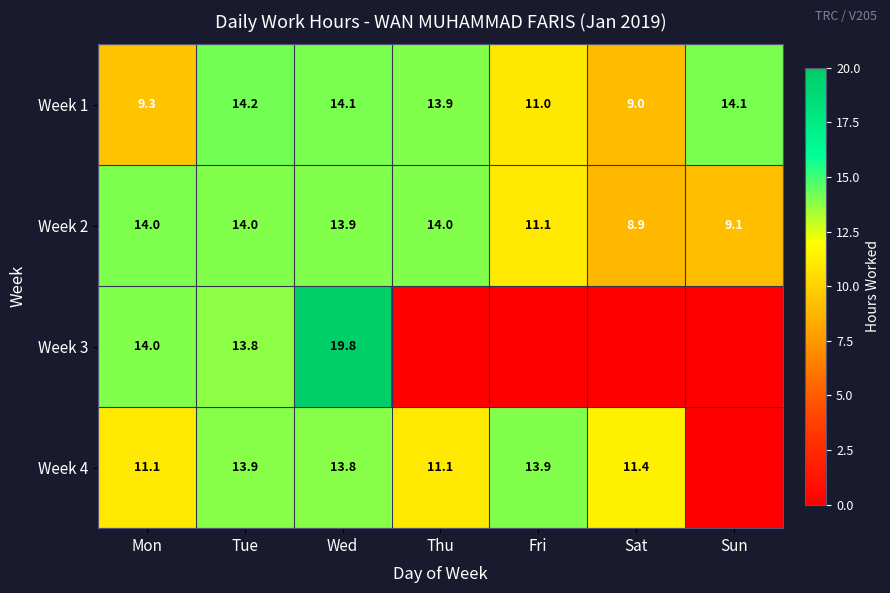

What is the total value across all series at Tue?

55.9